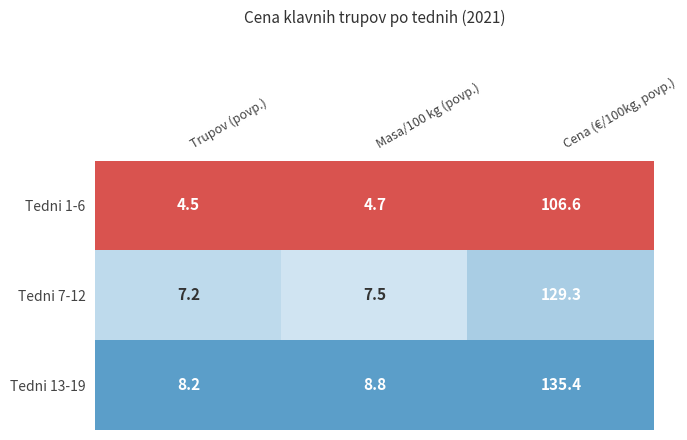

True or false: Tedni 13-19 has a value of 3.5 at Masa/100 kg (povp.).

False